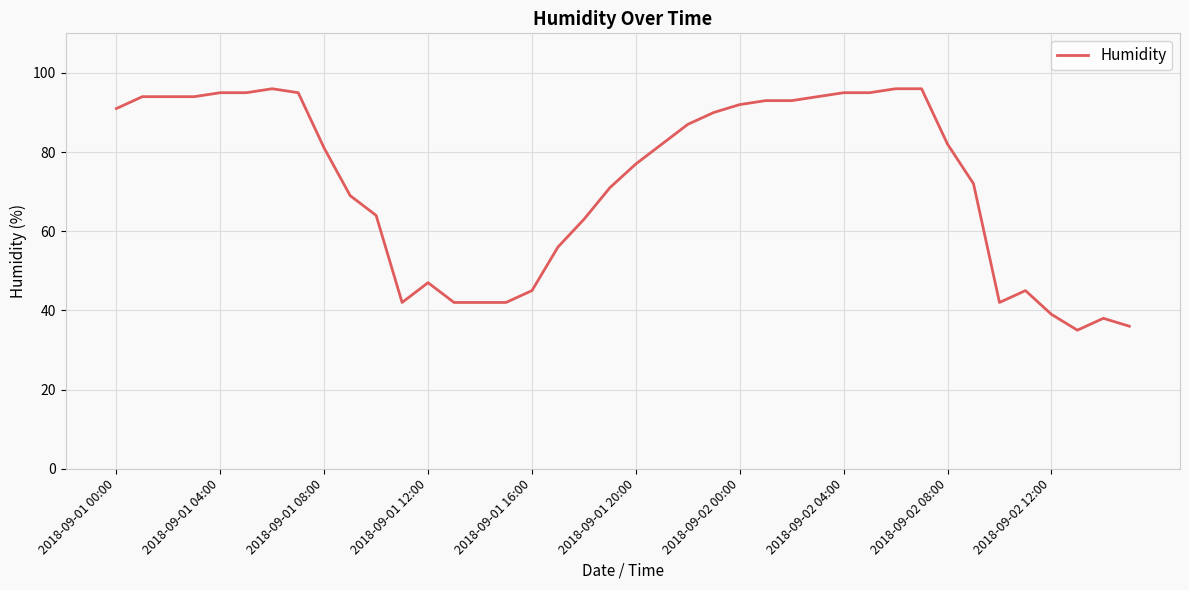

What is the difference between the maximum and minimum values?

61